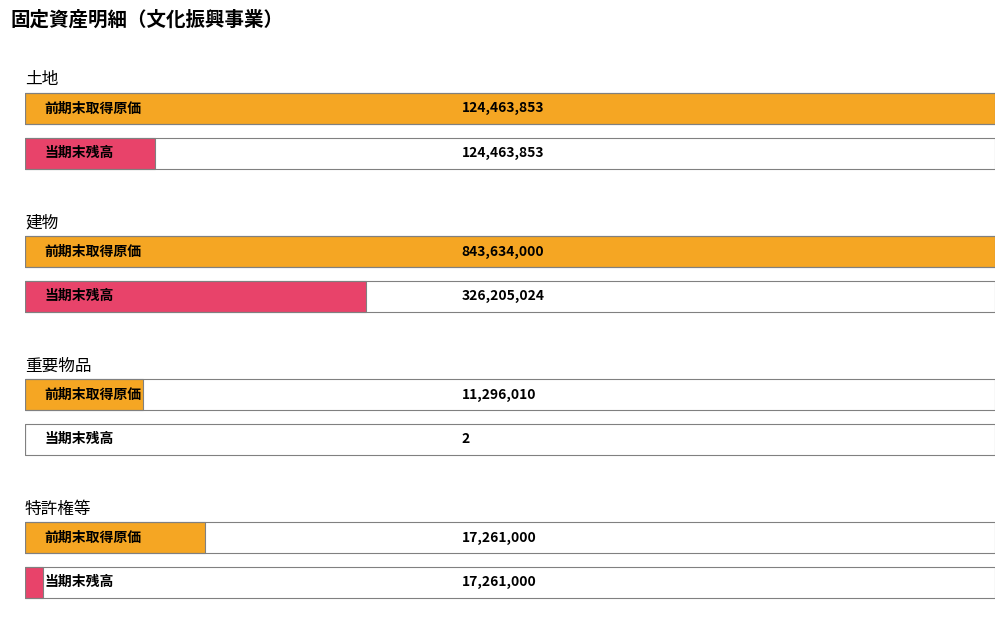

What is the value of the 当期末残高 bar at the 1st from the left?

124463853